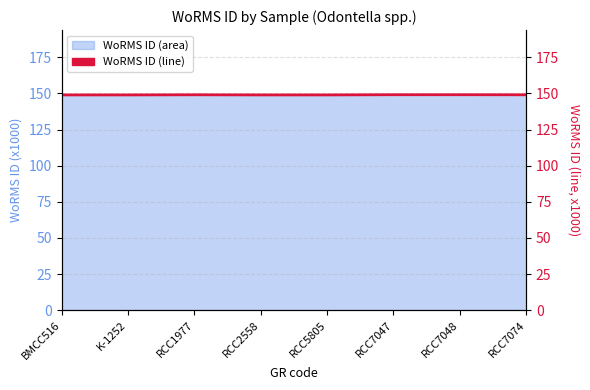

What is the greatest value displayed?

149.1